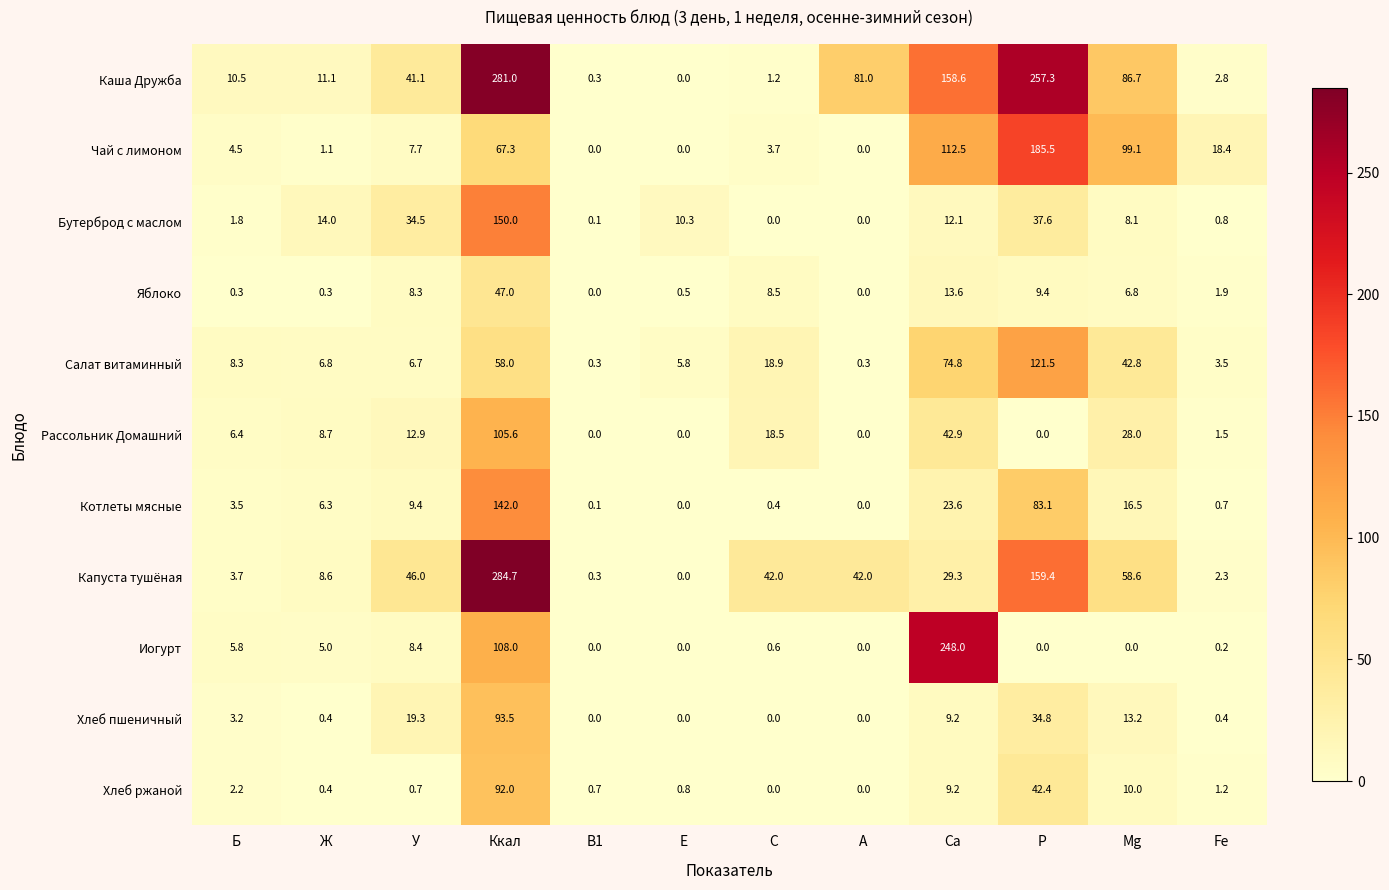

Rank the series by their maximum value, from highest to lowest.

Капуста тушёная, Каша Дружба, Иогурт, Чай с лимоном, Бутерброд с маслом, Котлеты мясные, Салат витаминный, Рассольник Домашний, Хлеб пшеничный, Хлеб ржаной, Яблоко